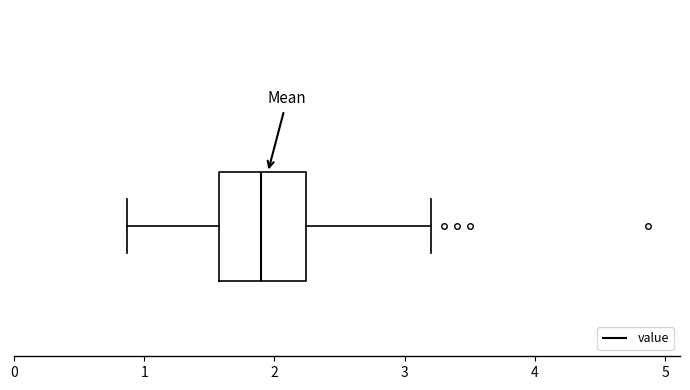

Transcribe this box plot: give where the median line is, the range the box spans, and where the two whiskers end, as read against the x-axis. The values are not printed on the chart, so give them approximately, as read against the axis.

median 1.9, box 1.6 to 2.2, whiskers 0.9 to 3.2